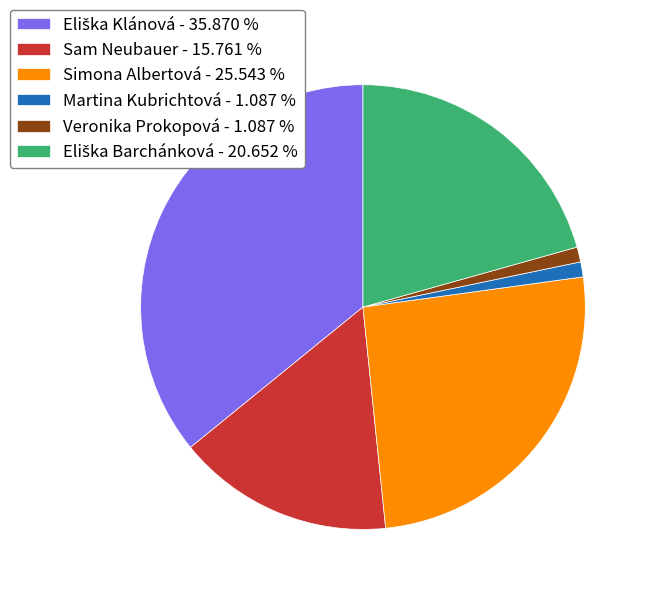

Which has a higher value, Martina Kubrichtová - 1.087 % or Simona Albertová - 25.543 %?

Simona Albertová - 25.543 %